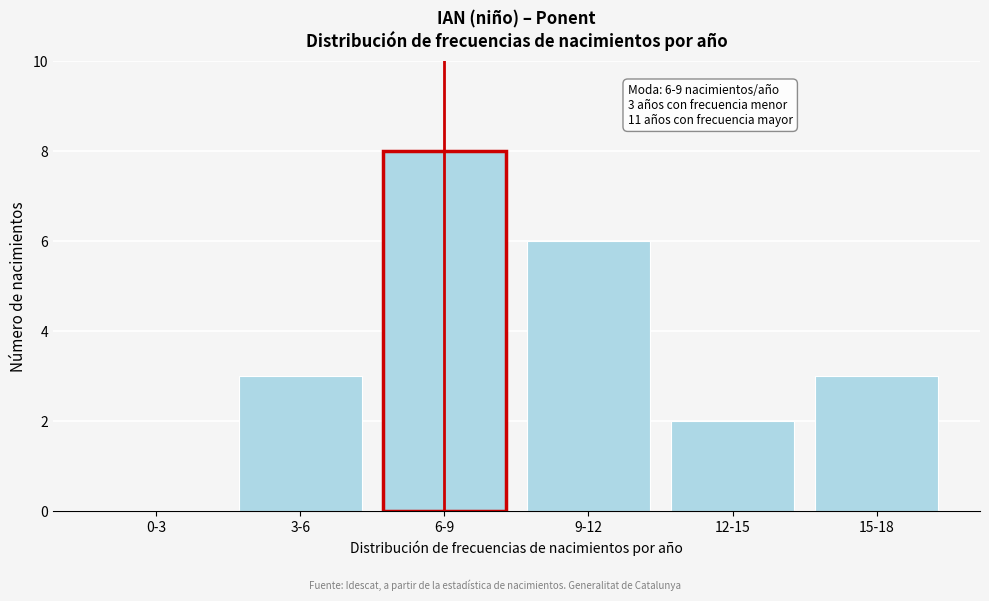

Reading left to right, what are all the values shown in this chart?

0-3=0	3-6=3	6-9=8	9-12=6	12-15=2	15-18=3